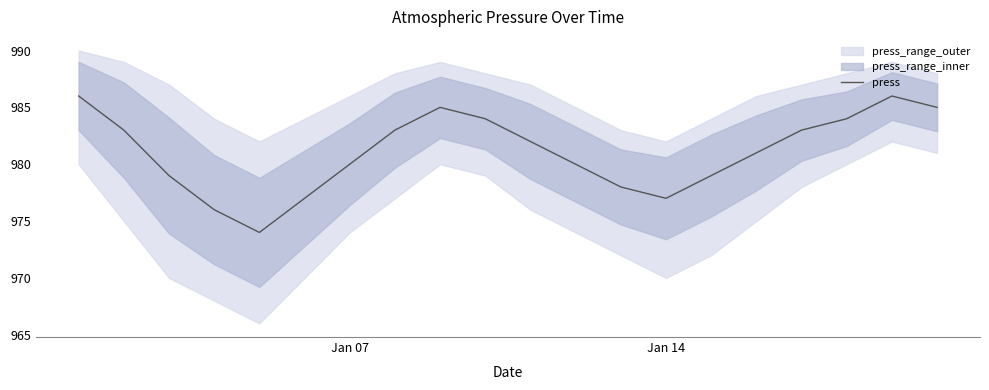

What is the highest value of the press series?

986